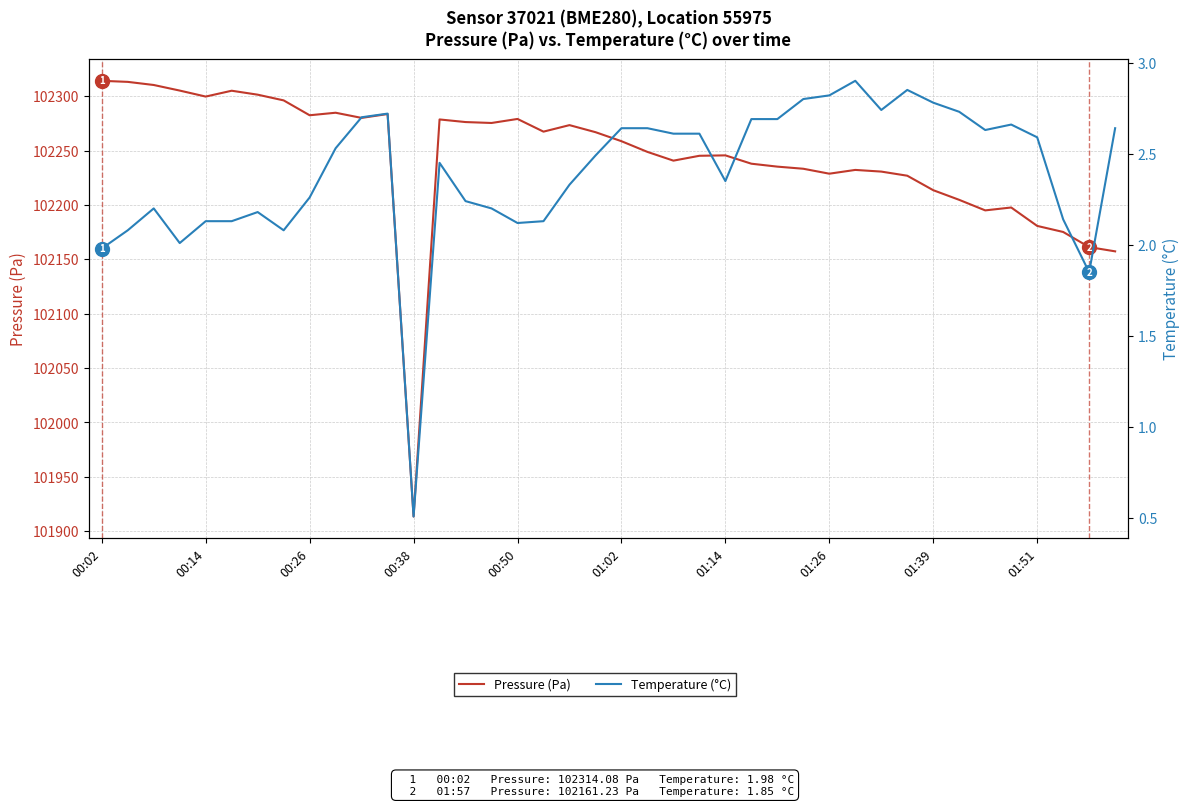

How many lines are shown in the chart?

2